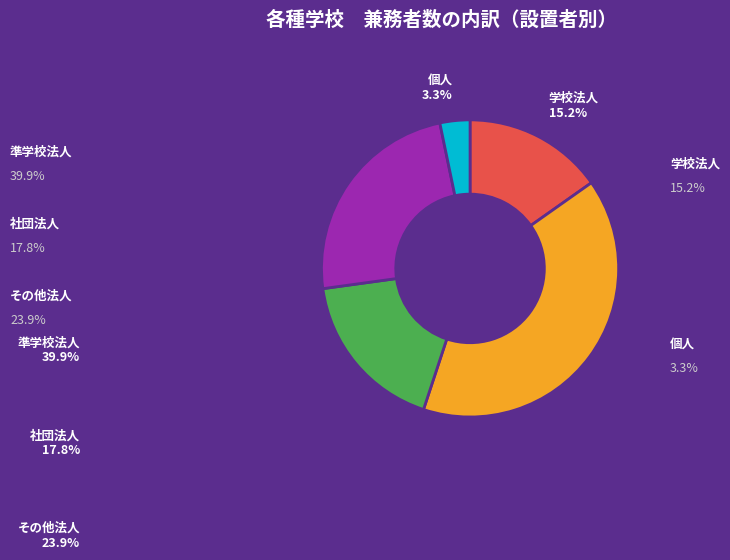

How many segments does this pie chart have?

5